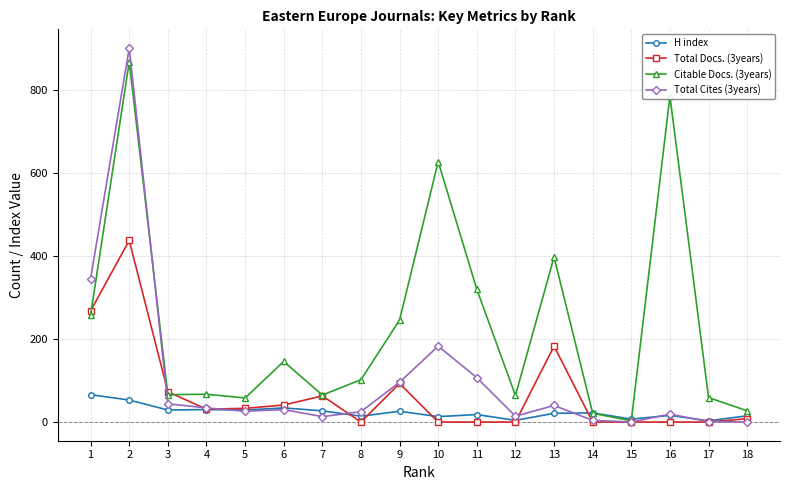

The value of Total Docs. (3years) at 8 is 0. True or false?

True